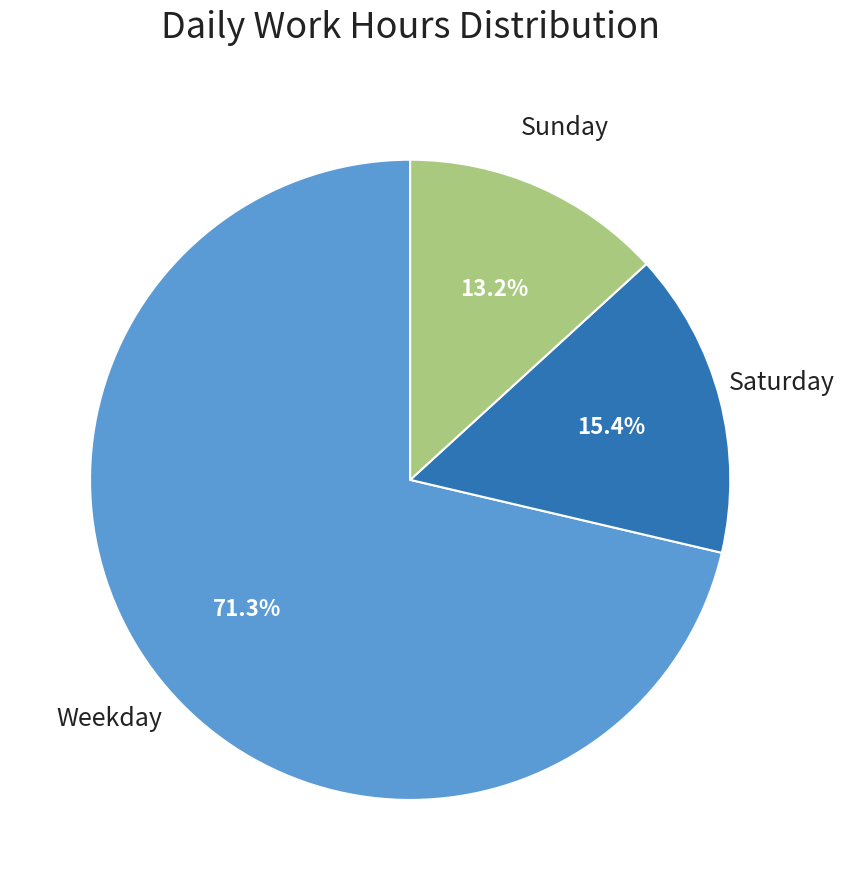

Is there any slice that represents more than half of the pie?

Yes